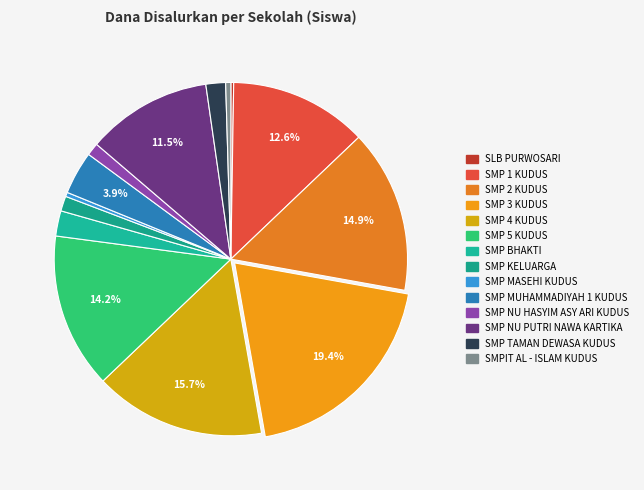

What is the change in value from SMP NU PUTRI NAWA KARTIKA to SMP TAMAN DEWASA KUDUS?

-47